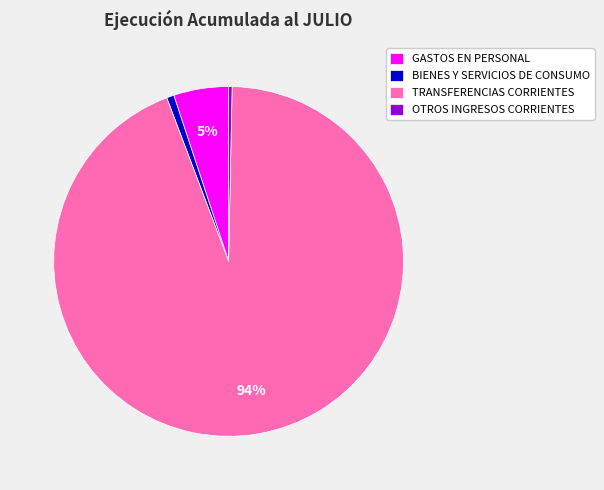

Count the number of slices in the pie.

4